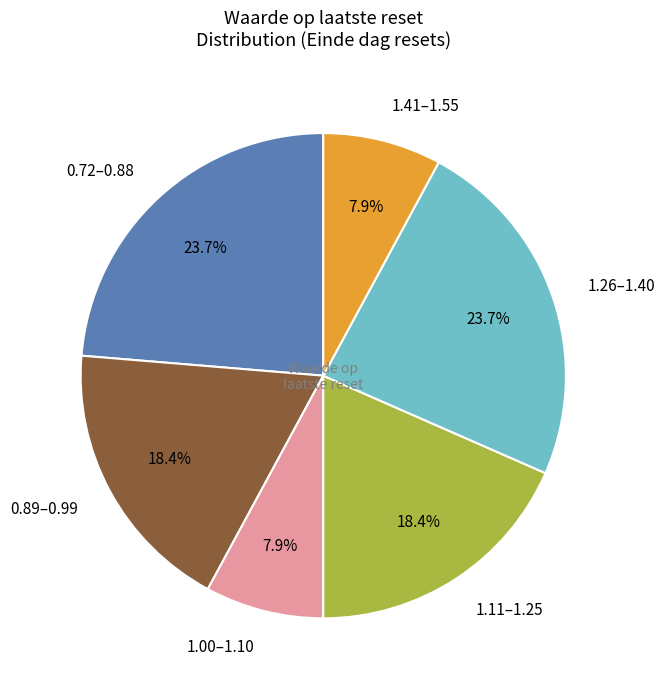

Do 1.41–1.55 and 1.00–1.10 together represent more than half of the pie?

No